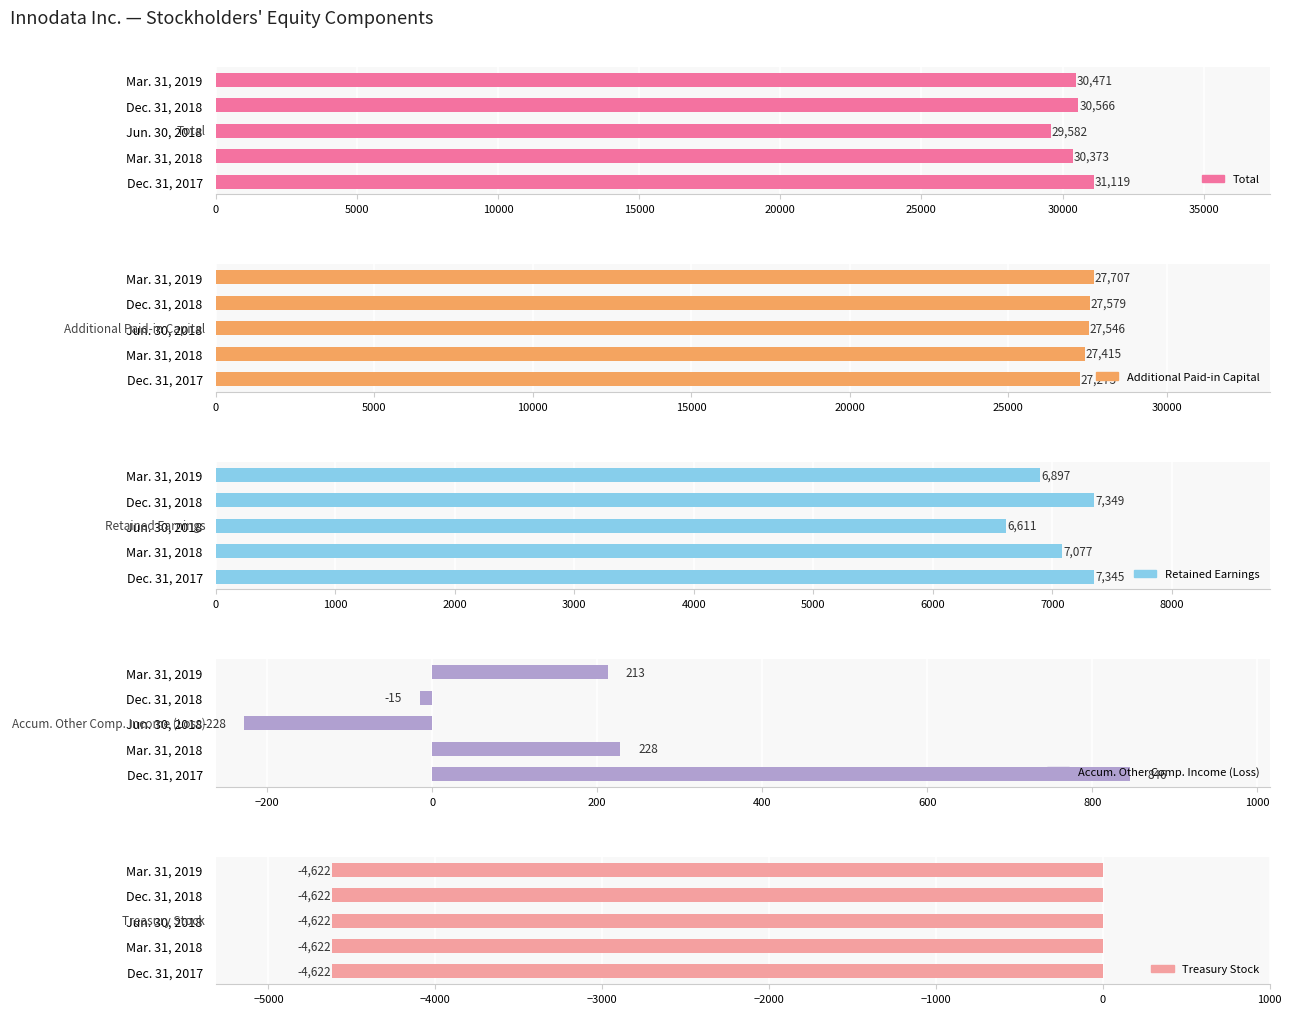

Does the chart contain any negative values?

Yes